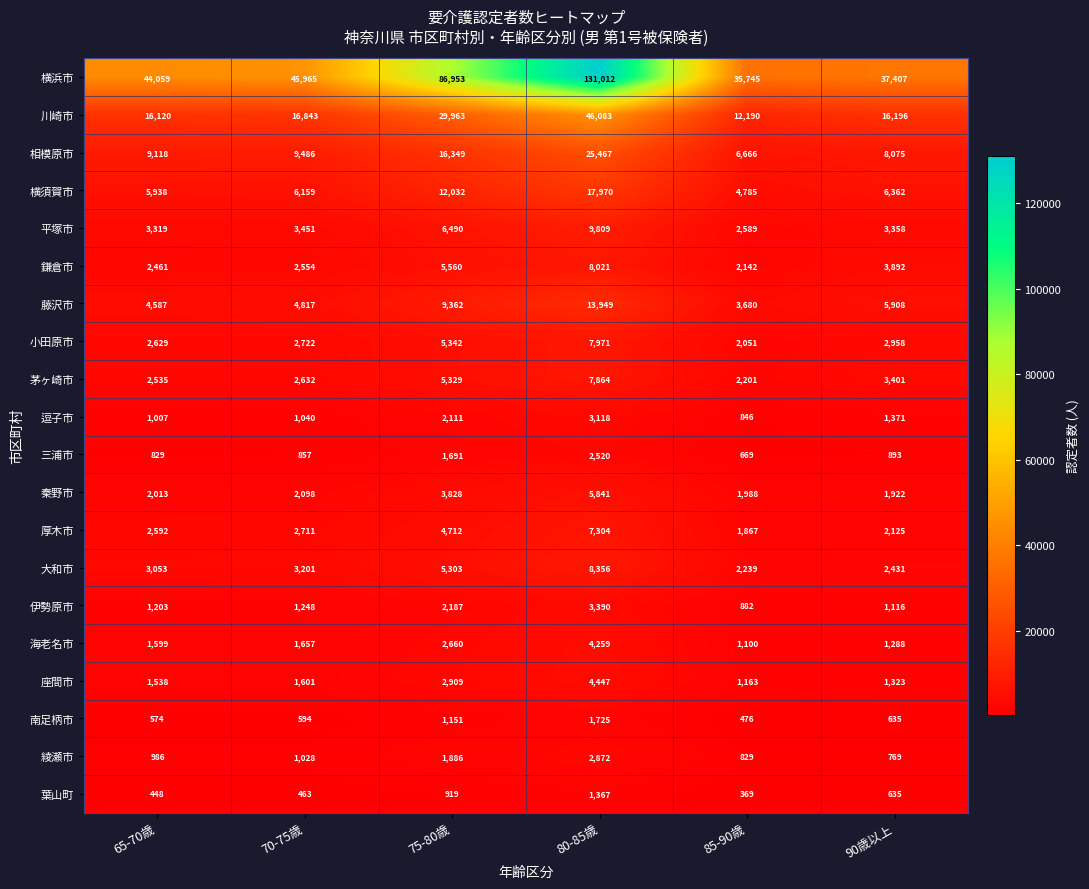

Which series changed the most between 70-75歳 and 75-80歳?

横浜市